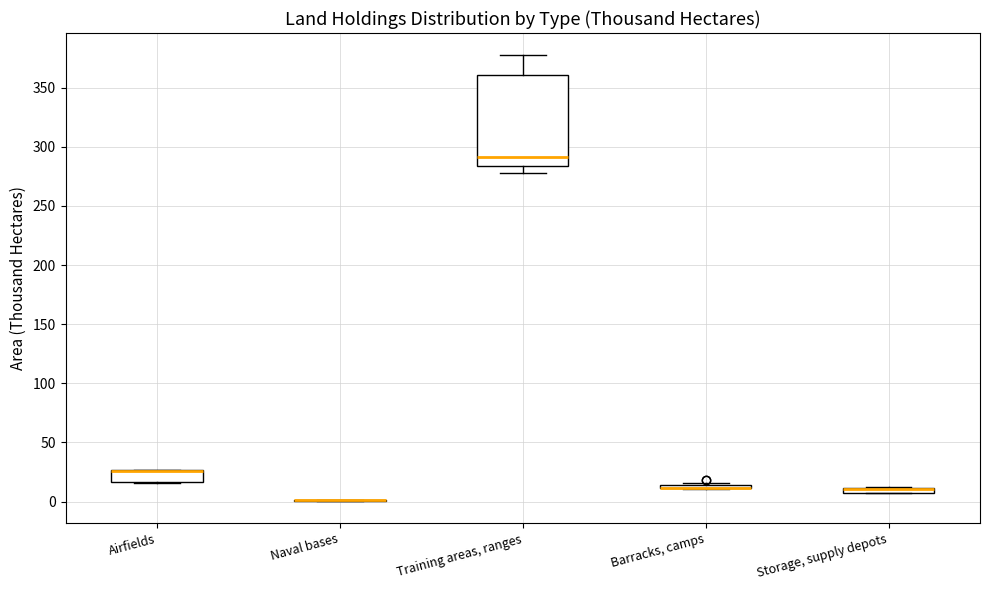

Which box is the tallest, from its lower edge to its upper edge?

Training areas, ranges